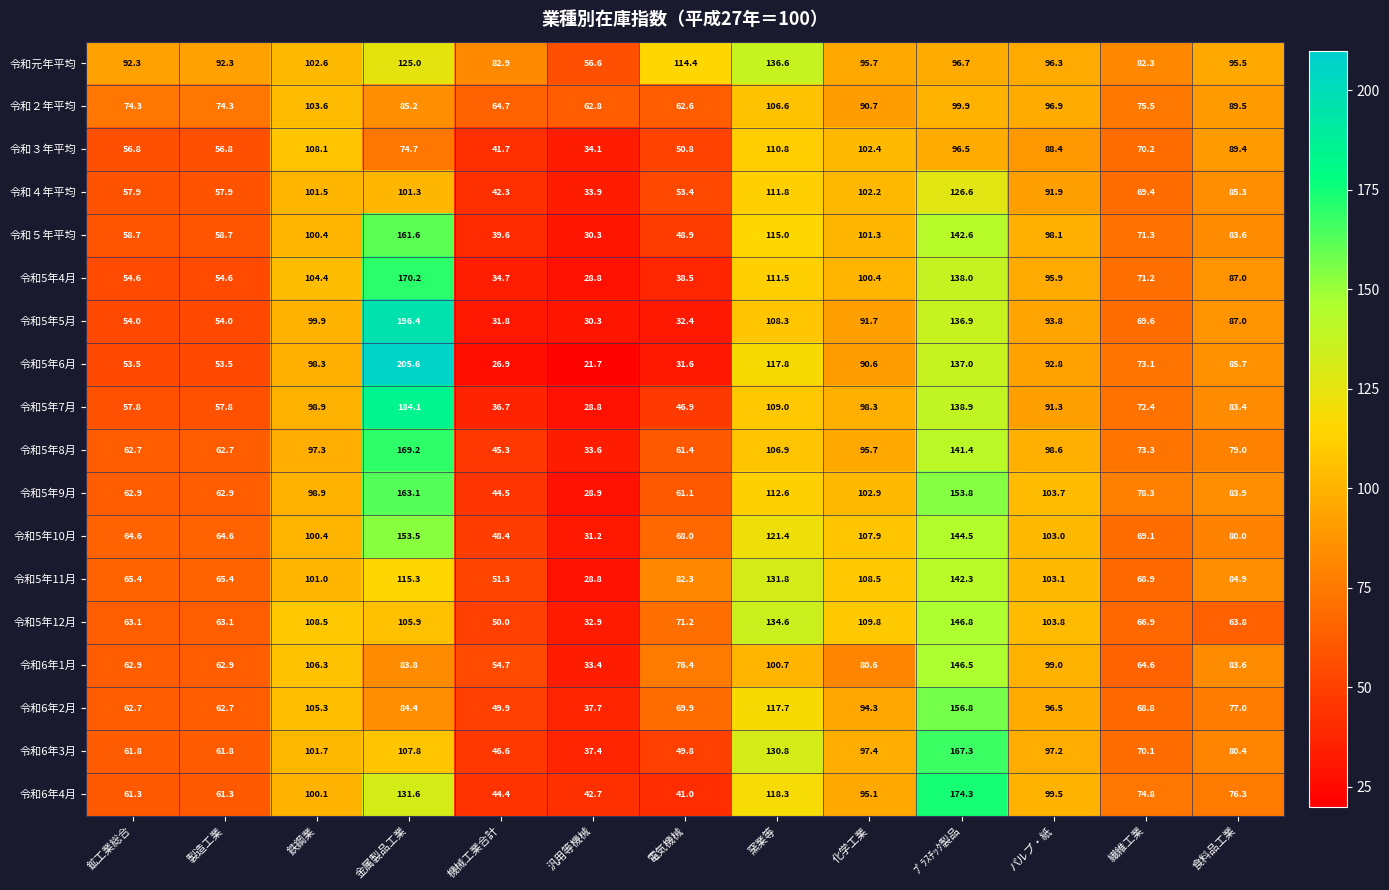

True or false: 令和５年平均 has a value of 98.1 at パルプ・紙.

True